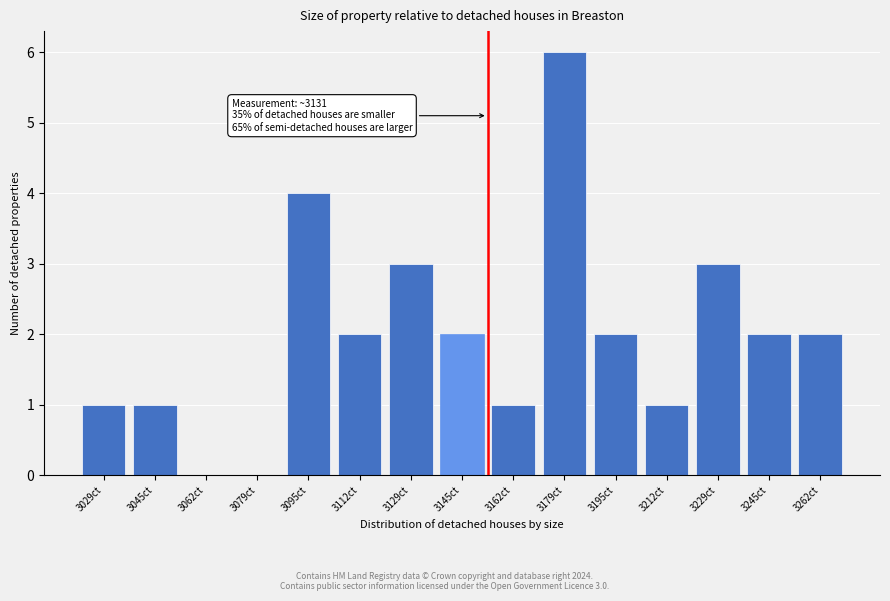

Is it true that the value at 3062ct is 0?

True